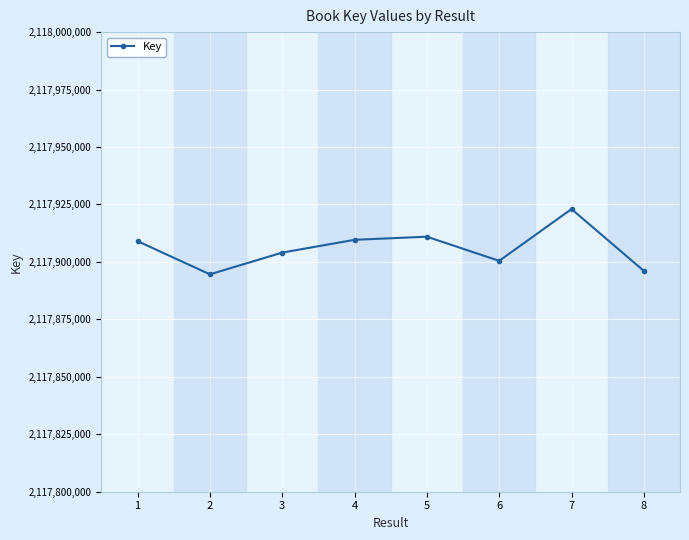

How many series are shown in this chart?

1